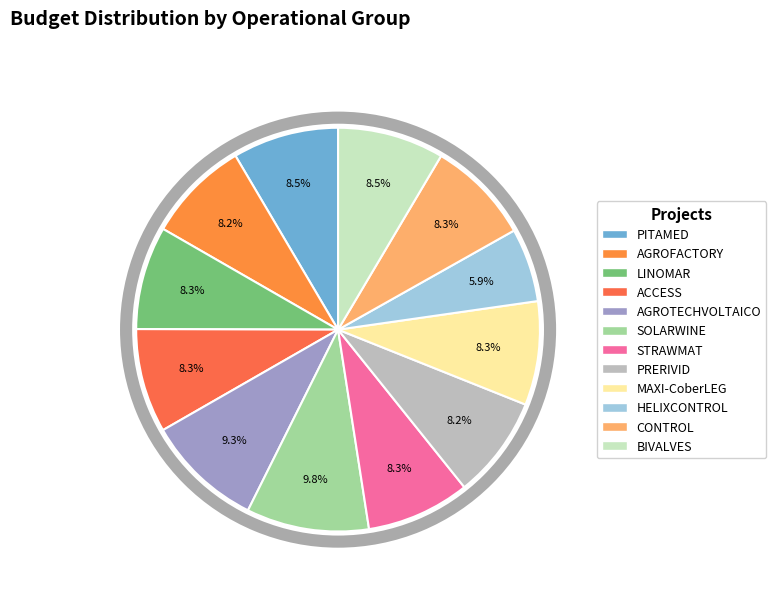

To the nearest percent, what percentage of the pie is MAXI-CoberLEG?

8%